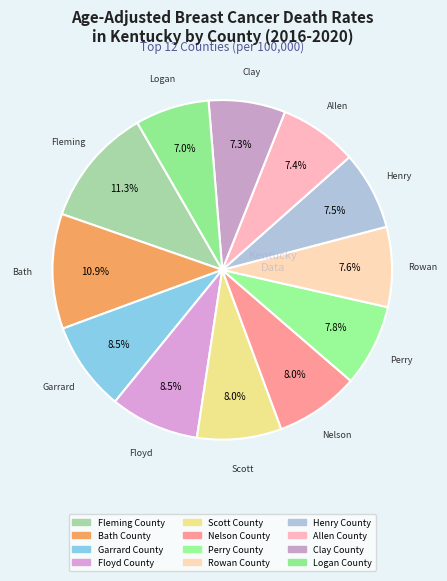

To the nearest percent, what is the average slice percentage?

8%